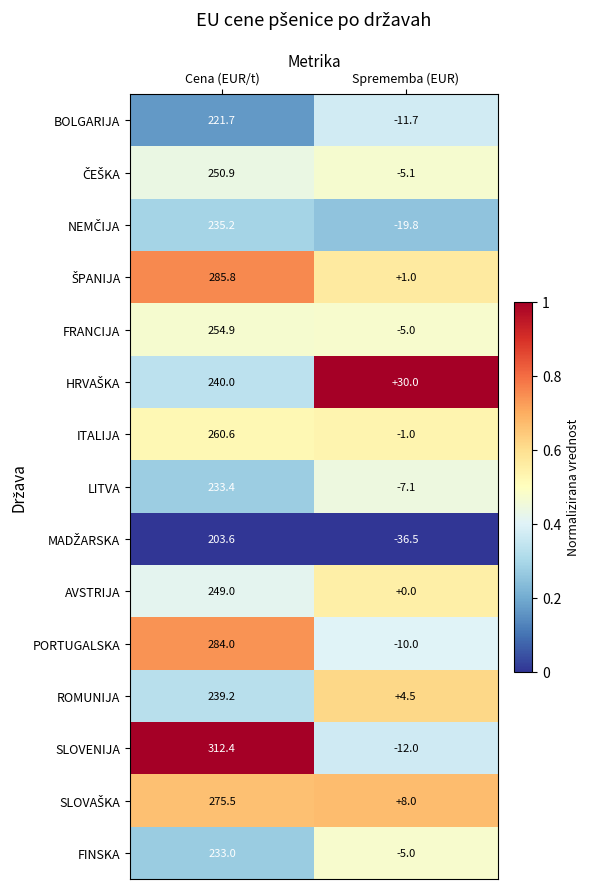

What is the sum of all BOLGARIJA values?

210.0